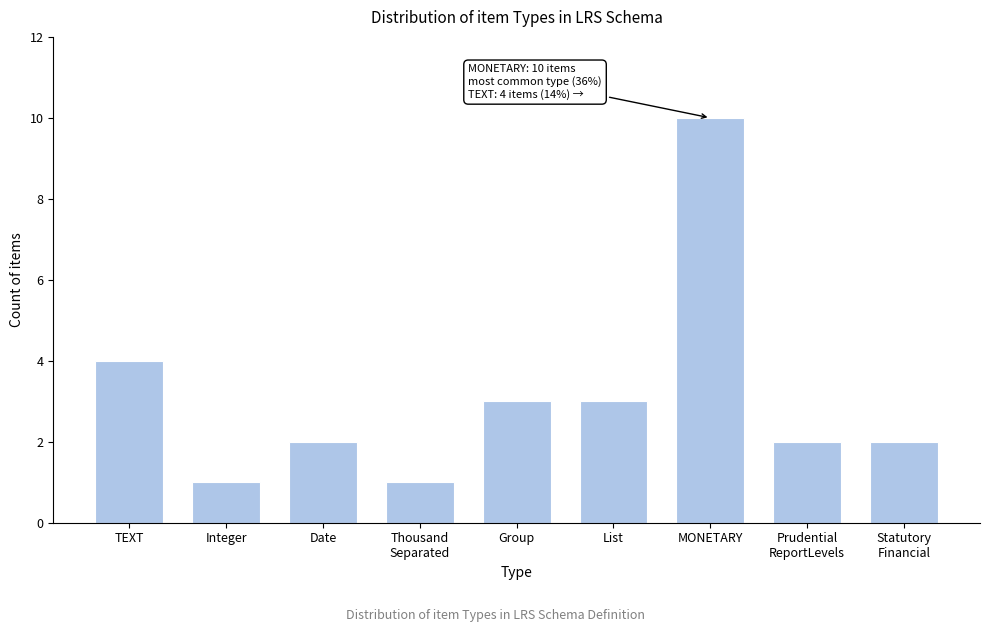

Reading right to left, list all the values displayed in this chart.

2	2	10	3	3	1	2	1	4